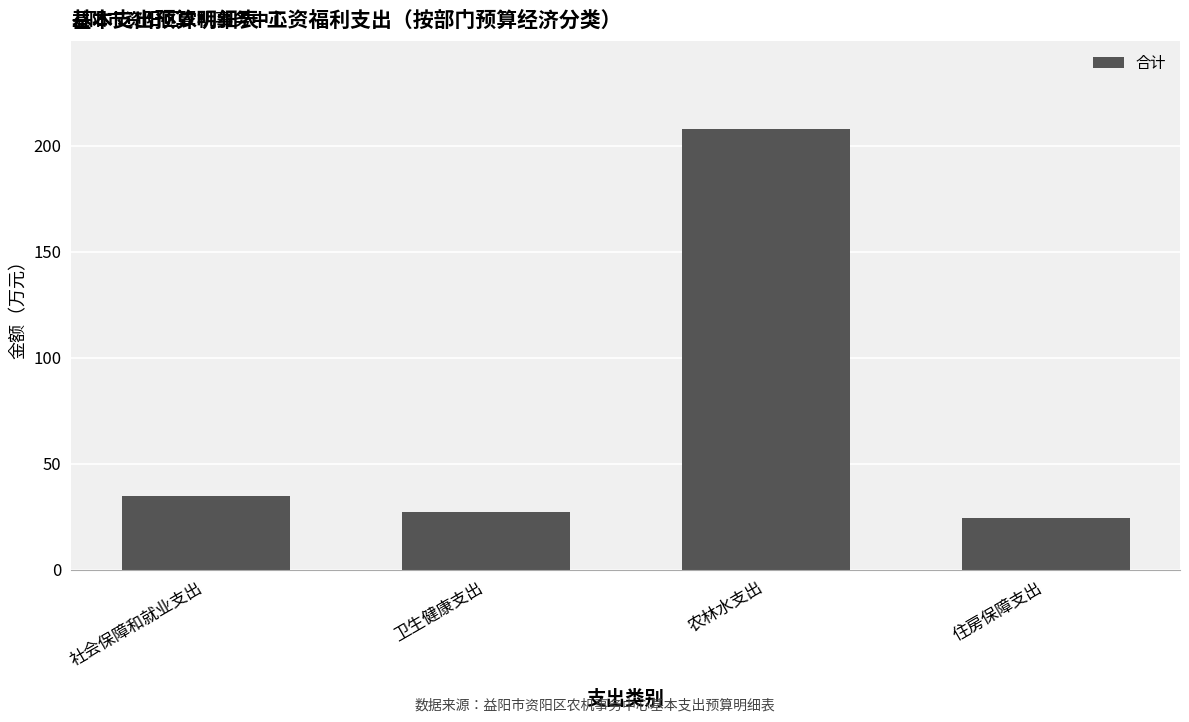

Is it true that the value at 社会保障和就业支出 is 34.8?

True